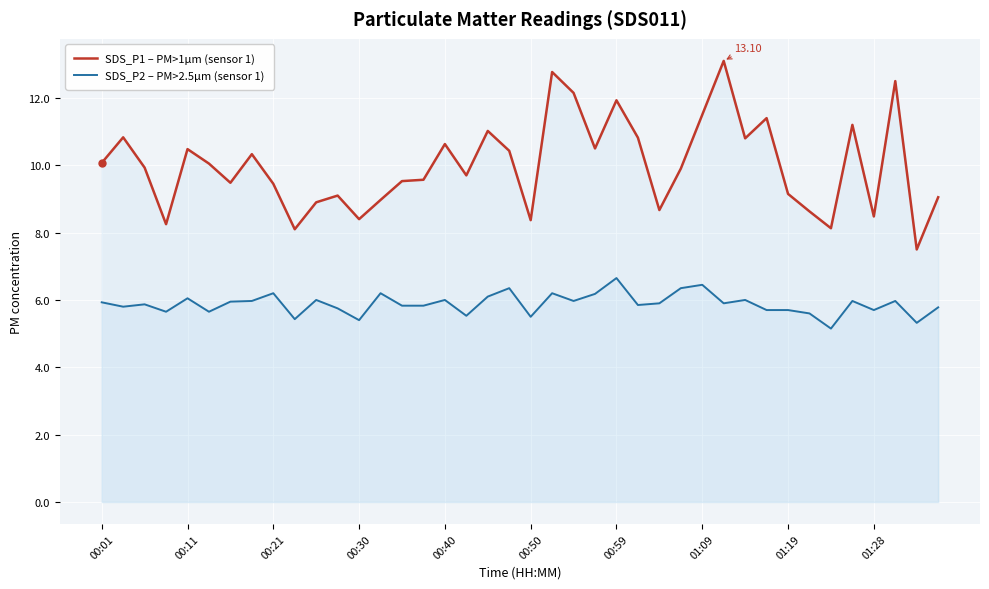

List the series in order of their peak value, highest first.

SDS_P1 – PM>1µm (sensor 1), SDS_P2 – PM>2.5µm (sensor 1)